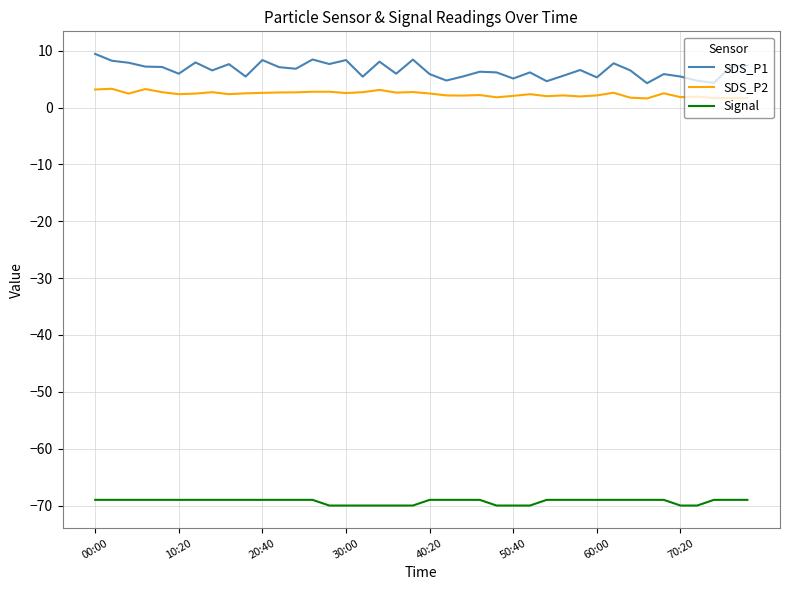

Which series has the widest spread of values?

SDS_P1